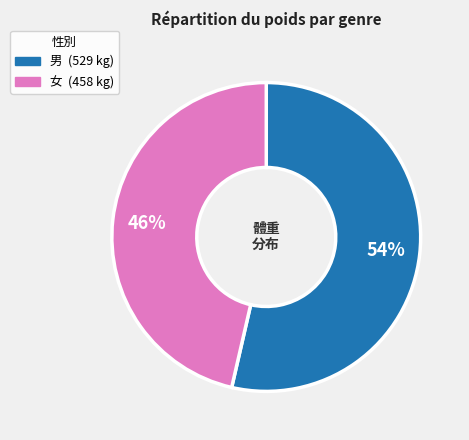

Is there a majority slice in this chart?

Yes